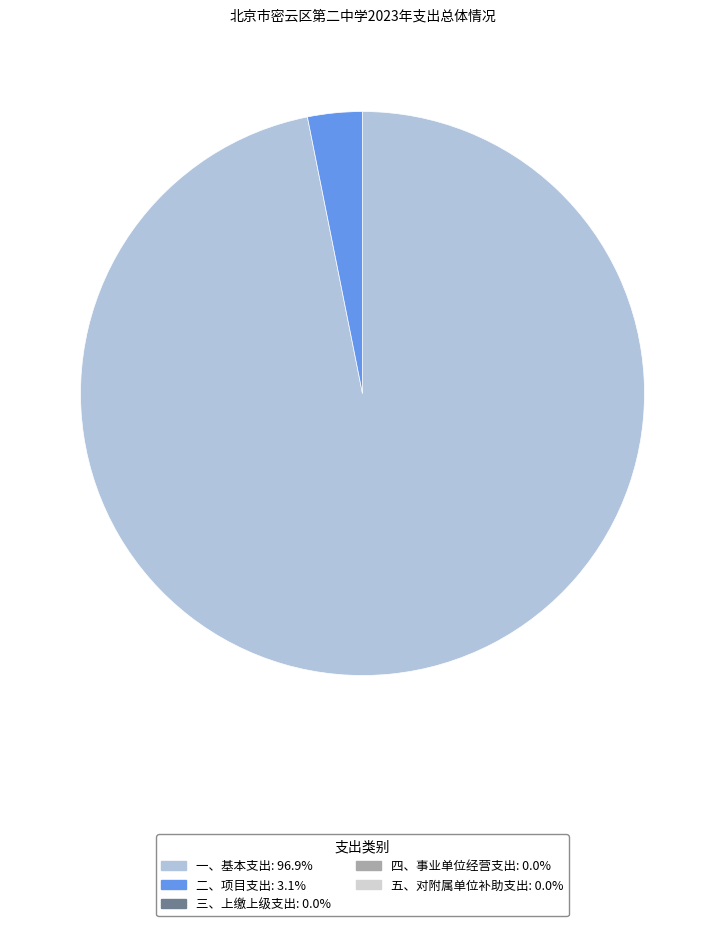

Does any single category account for the majority?

Yes